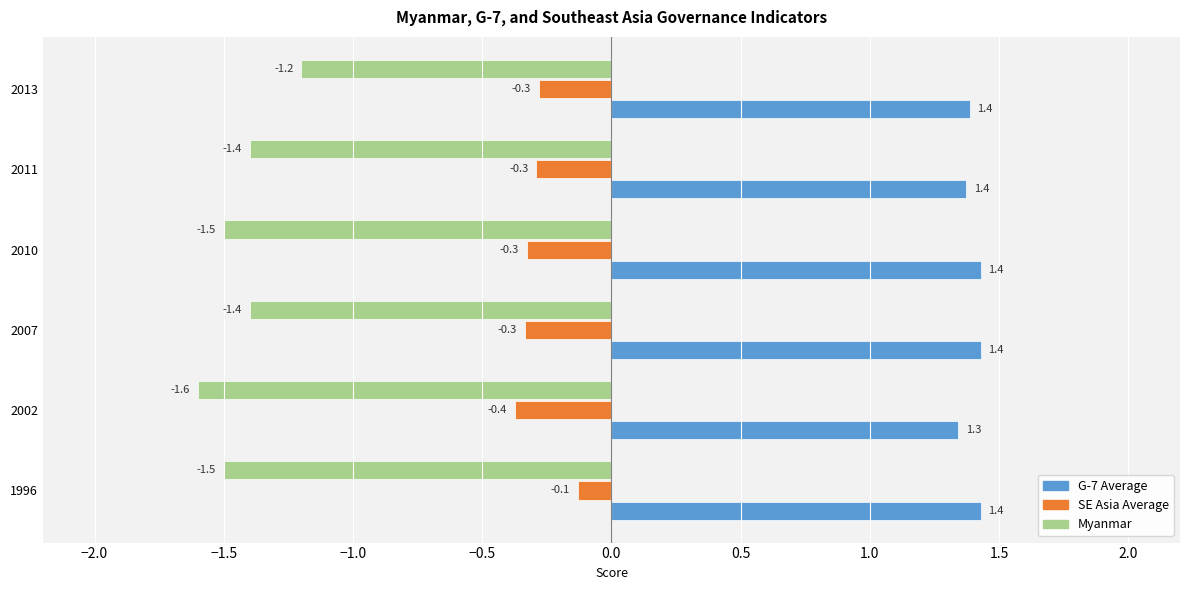

What is the difference between the maximum and minimum values in the Myanmar series?

0.4